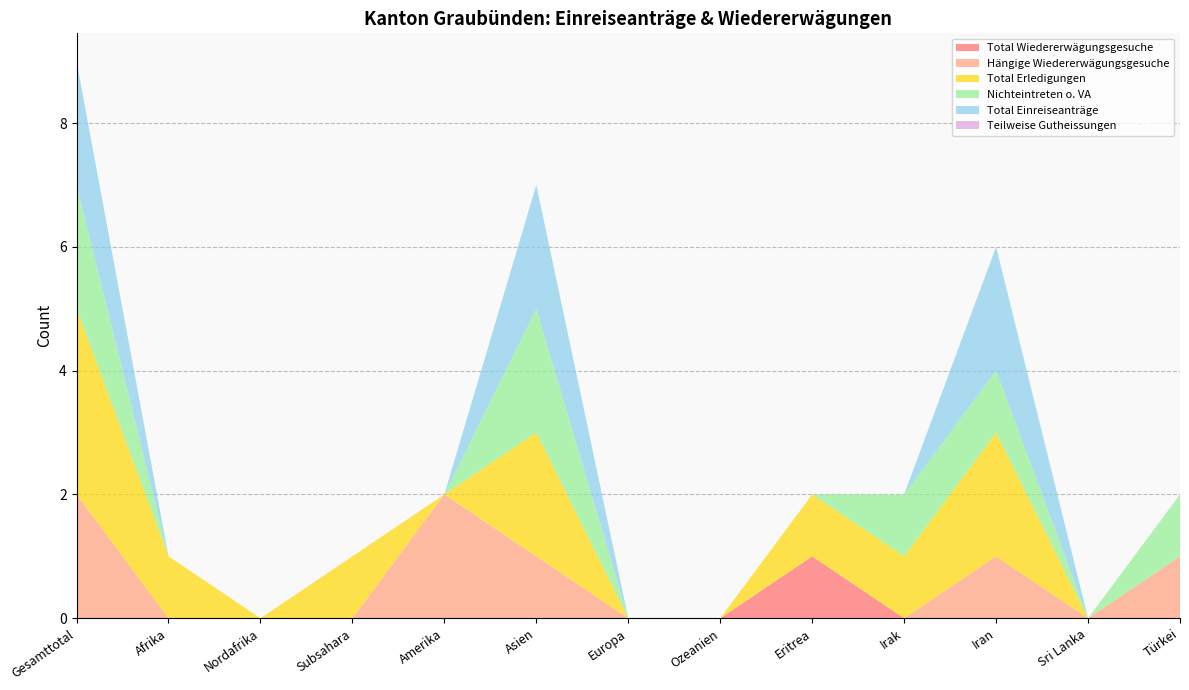

Reading left to right, what are all the values shown in this chart?

Total Wiedererwägungsgesuche: Gesamttotal=0	Afrika=0	Nordafrika=0	Subsahara=0	Amerika=0	Asien=0	Europa=0	Ozeanien=0	Eritrea=1	Irak=0	Iran=0	Sri Lanka=0	Türkei=0
Hängige Wiedererwägungsgesuche: Gesamttotal=2	Afrika=0	Nordafrika=0	Subsahara=0	Amerika=2	Asien=1	Europa=0	Ozeanien=0	Eritrea=0	Irak=0	Iran=1	Sri Lanka=0	Türkei=1
Total Erledigungen: Gesamttotal=3	Afrika=1	Nordafrika=0	Subsahara=1	Amerika=0	Asien=2	Europa=0	Ozeanien=0	Eritrea=1	Irak=1	Iran=2	Sri Lanka=0	Türkei=0
Nichteintreten o. VA: Gesamttotal=2	Afrika=0	Nordafrika=0	Subsahara=0	Amerika=0	Asien=2	Europa=0	Ozeanien=0	Eritrea=0	Irak=1	Iran=1	Sri Lanka=0	Türkei=1
Total Einreiseanträge: Gesamttotal=2	Afrika=0	Nordafrika=0	Subsahara=0	Amerika=0	Asien=2	Europa=0	Ozeanien=0	Eritrea=0	Irak=0	Iran=2	Sri Lanka=0	Türkei=0
Teilweise Gutheissungen: Gesamttotal=0	Afrika=0	Nordafrika=0	Subsahara=0	Amerika=0	Asien=0	Europa=0	Ozeanien=0	Eritrea=0	Irak=0	Iran=0	Sri Lanka=0	Türkei=0